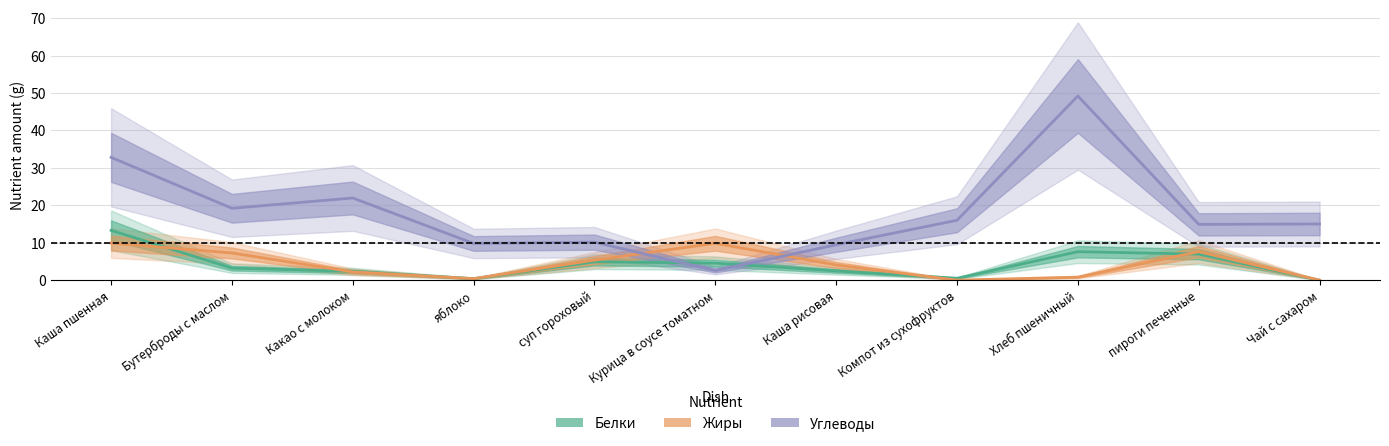

What is the spread (max minus min) of values at Курица в соусе томатном?

7.3